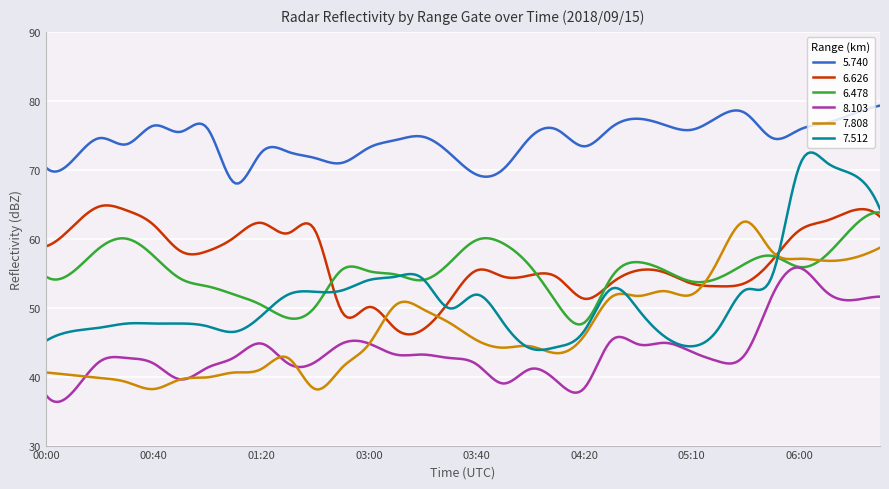

What are all the series names shown in the legend?

5.740, 6.626, 6.478, 8.103, 7.808, 7.512